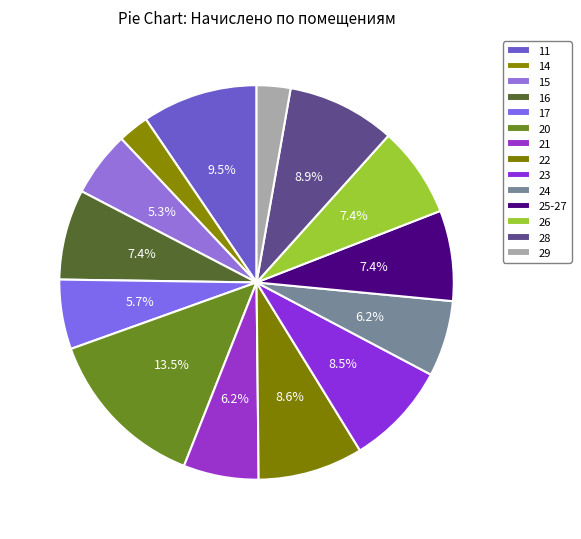

Combined, do 24 and 20 account for over 50%?

No